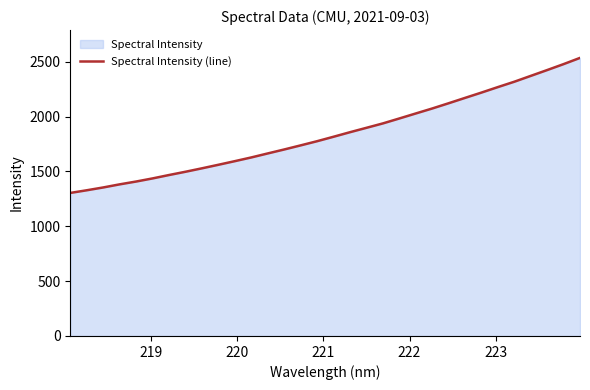

What is the minimum value shown in the chart?

1303.8